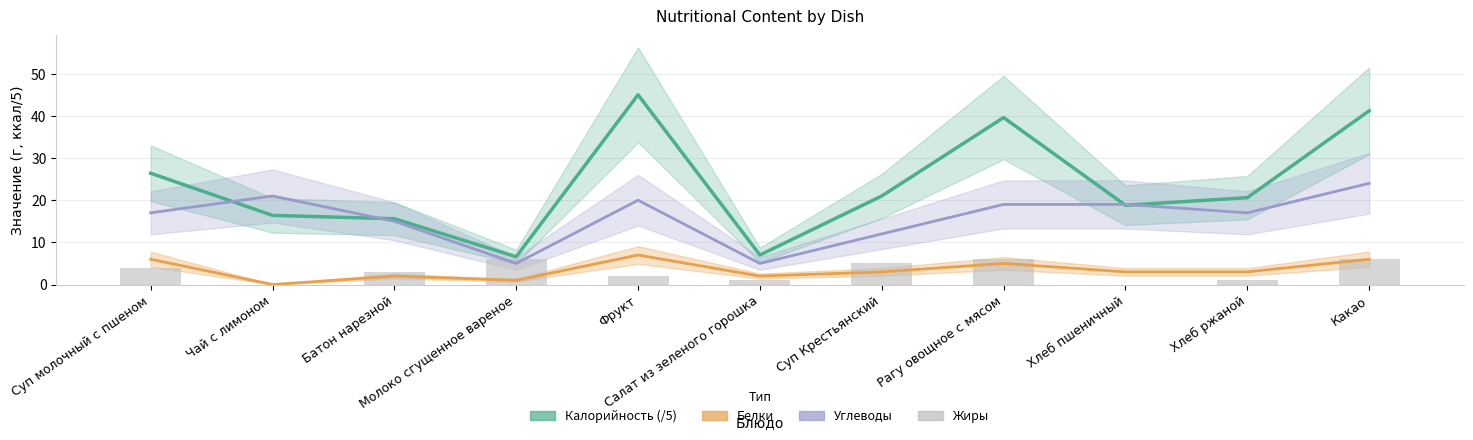

What is the difference between the Жиры values at Молоко сгущенное вареное and Хлеб пшеничный?

6.0